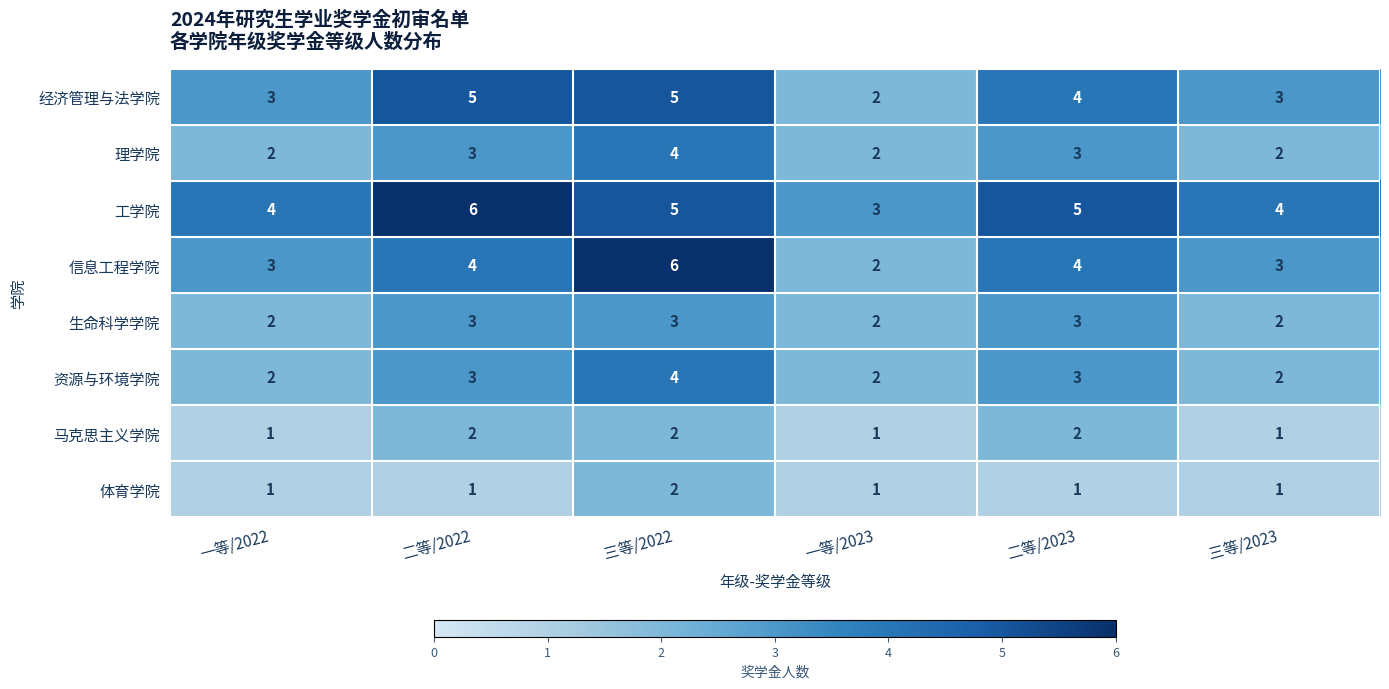

The value of 资源与环境学院 at 一等/2022 is 2. True or false?

True